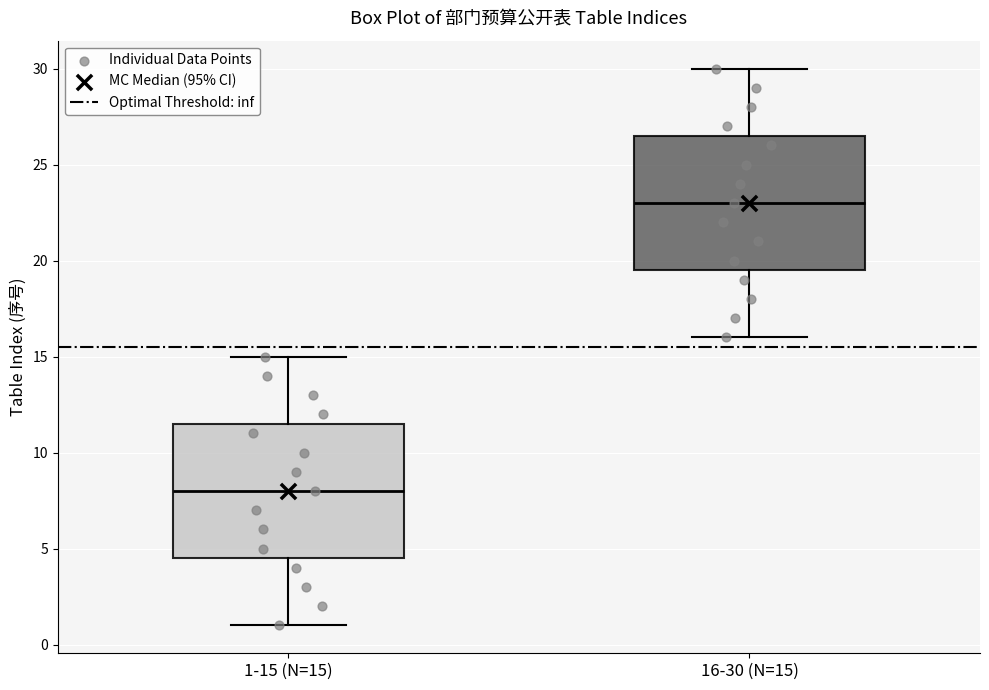

Reading left to right, read every box against the y-axis: the position of its median line, the range the box covers, and the ends of its whiskers. The values are not printed on the chart, so give them approximately, as read against the axis.

1-15 (N=15): median 8.0, box 4.5 to 11.5, whiskers 1.0 to 15.0
16-30 (N=15): median 23.0, box 19.5 to 26.5, whiskers 16.0 to 30.0